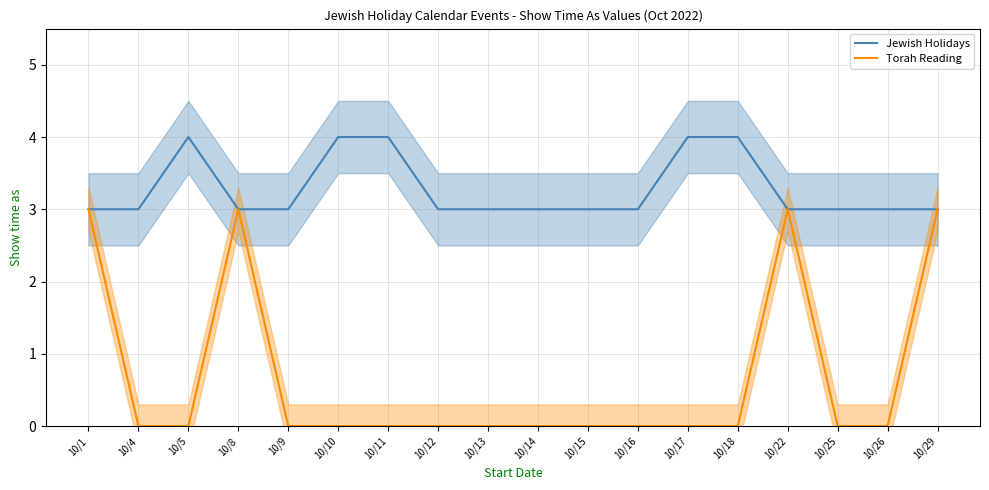

Reading left to right, extract all data points from this chart.

Jewish Holidays: 3	3	4	3	3	4	4	3	3	3	3	3	4	4	3	3	3	3
Torah Reading: 3	0	0	3	0	0	0	0	0	0	0	0	0	0	3	0	0	3